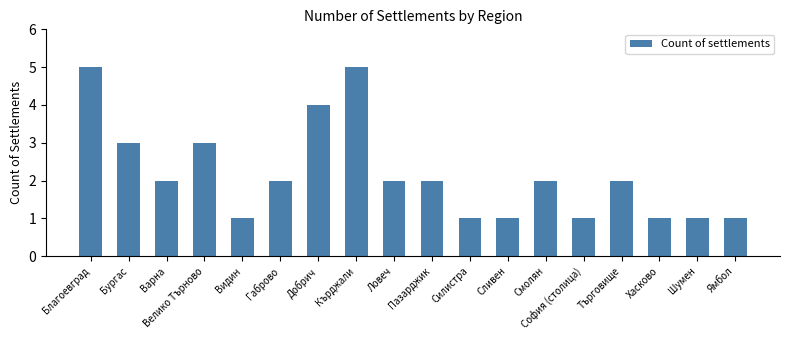

What is the ratio of the value at Пазарджик to the value at Велико Търново?

0.7